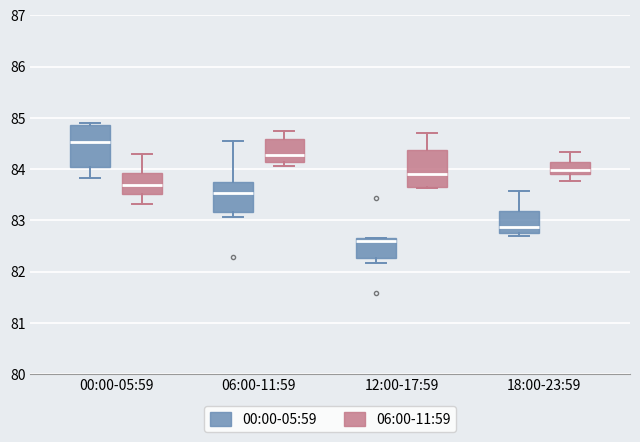

Reading left to right, transcribe this box plot: for each box, give where its median line is, the range the box spans, and where its two whiskers end, as read against the y-axis. The values are not printed on the chart, so give them approximately, as read against the axis.

00:00-05:59 (00:00-05:59): median 84.5, box 84.0 to 84.9, whiskers 83.8 to 84.9
00:00-05:59 (06:00-11:59): median 83.7, box 83.5 to 83.9, whiskers 83.3 to 84.3
06:00-11:59 (00:00-05:59): median 83.5, box 83.2 to 83.7, whiskers 83.1 to 84.5
06:00-11:59 (06:00-11:59): median 84.3, box 84.1 to 84.6, whiskers 84.1 (just below the box's lower edge) to 84.8
12:00-17:59 (00:00-05:59): median 82.6, box 82.3 to 82.7, whiskers 82.2 to 82.7
12:00-17:59 (06:00-11:59): median 83.9, box 83.7 to 84.4, whiskers 83.6 to 84.7
18:00-23:59 (00:00-05:59): median 82.9, box 82.8 to 83.2, whiskers 82.7 to 83.6
18:00-23:59 (06:00-11:59): median 84.0, box 83.9 to 84.1, whiskers 83.8 to 84.3